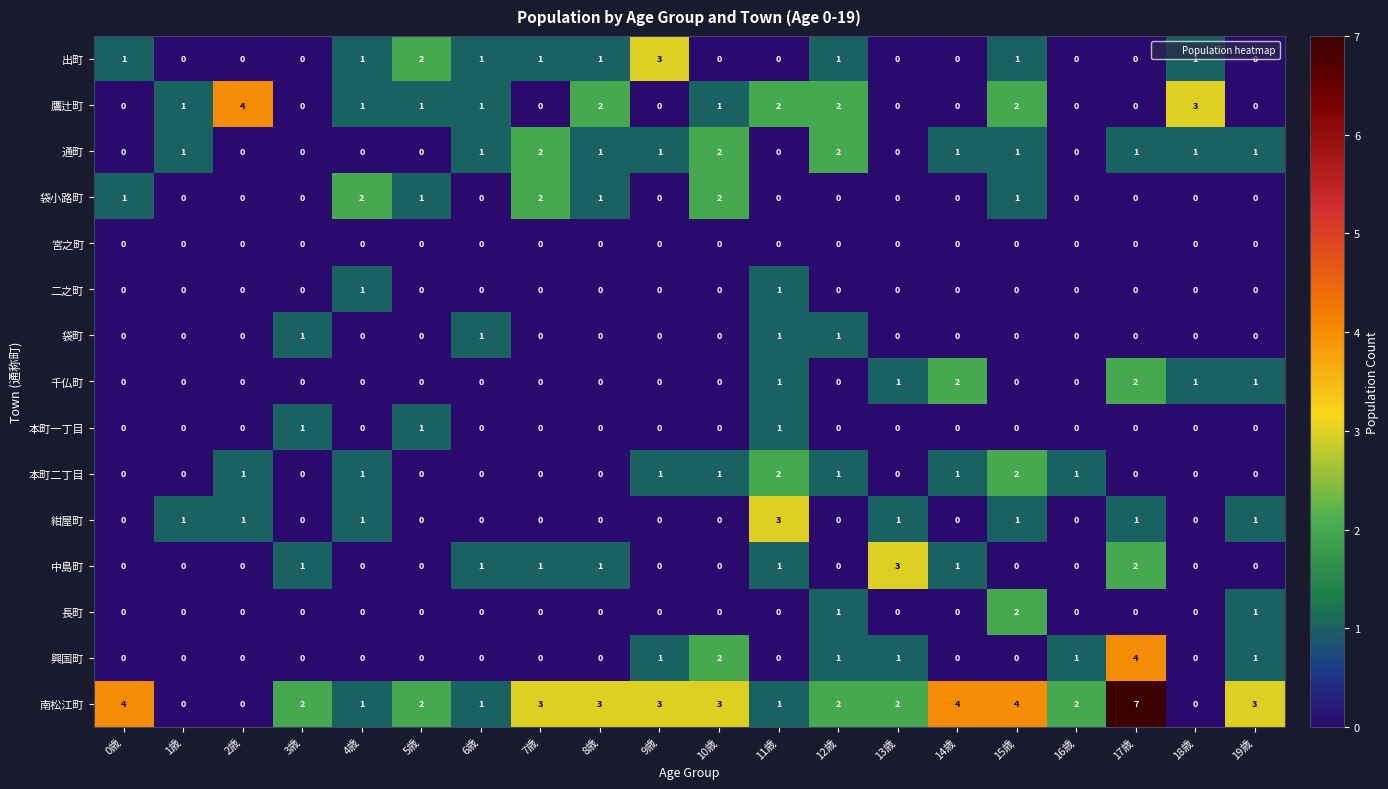

The value of 出町 at 16歳 is 0. True or false?

True